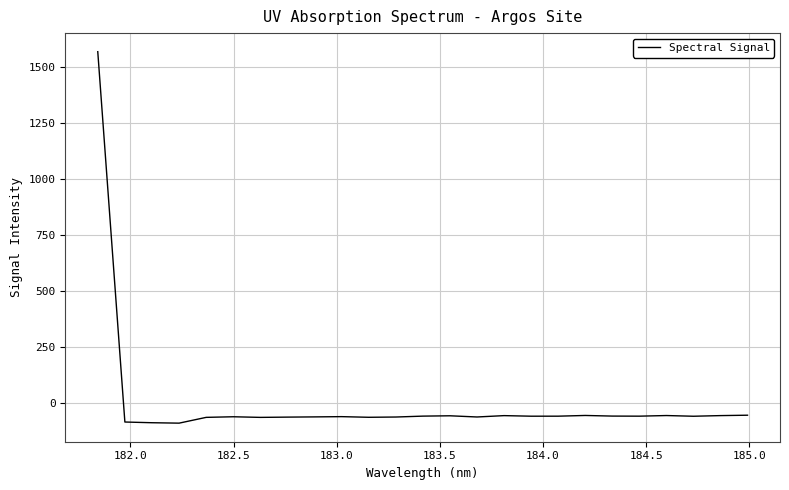

What is the minimum value shown in the chart?

-88.6